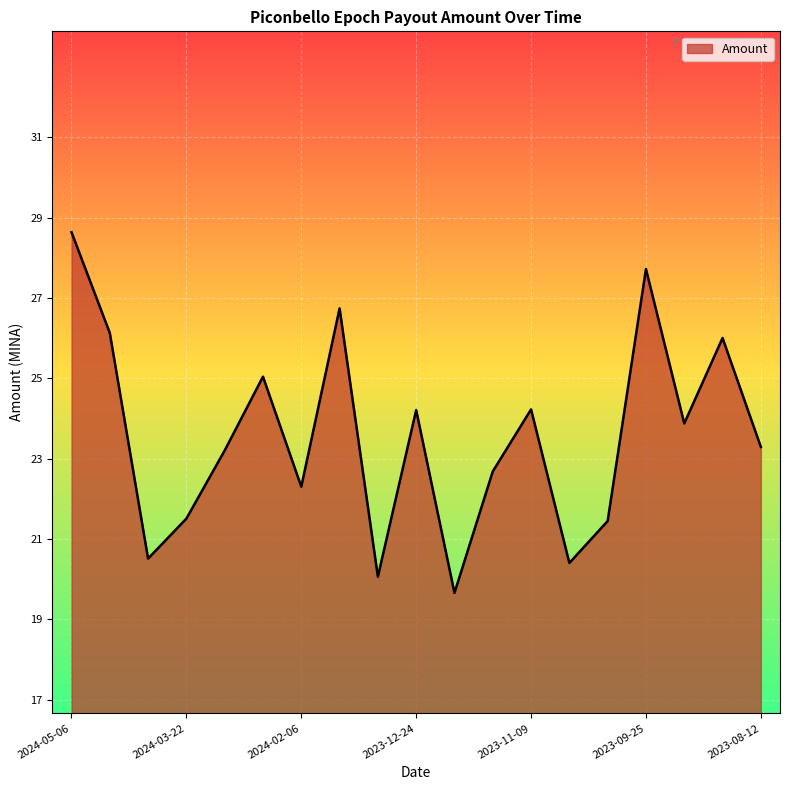

What is the minimum value shown in the chart?

19.7